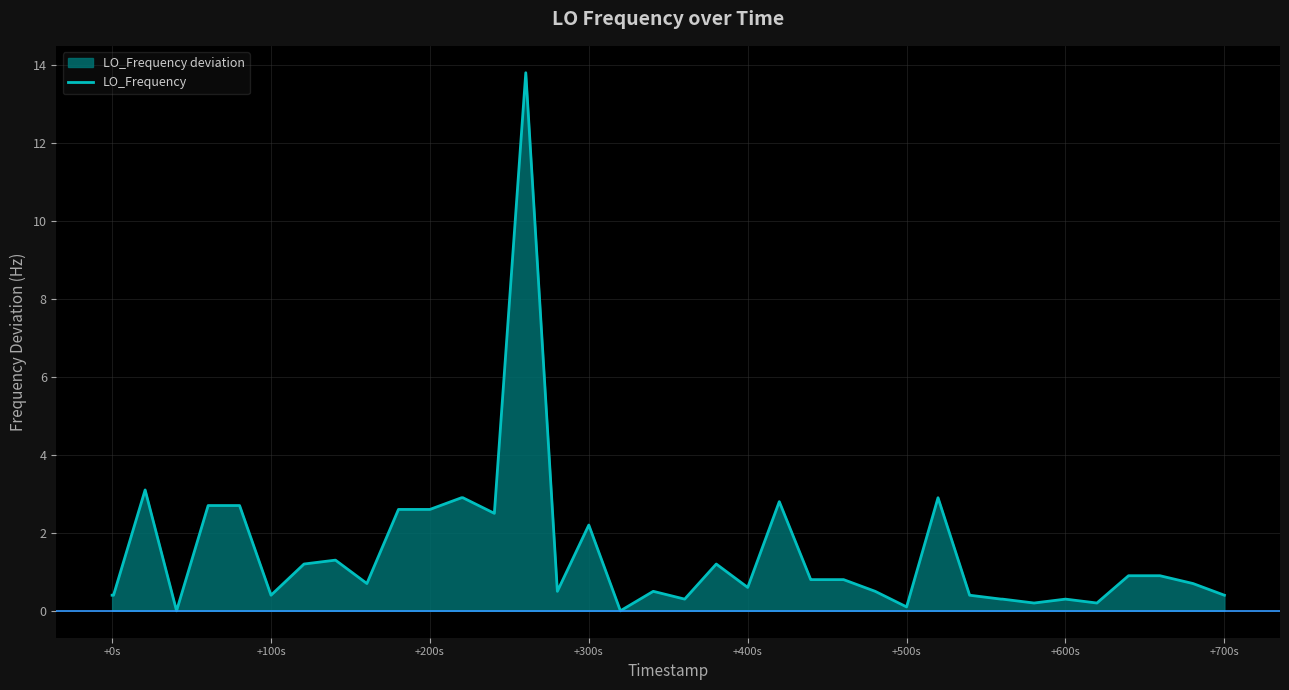

True or false: there are more than 1 points higher than both neighbors.

True